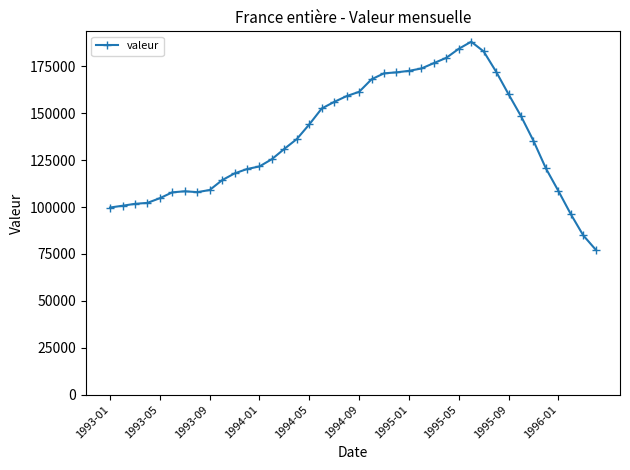

How many distinct data groups are displayed?

1